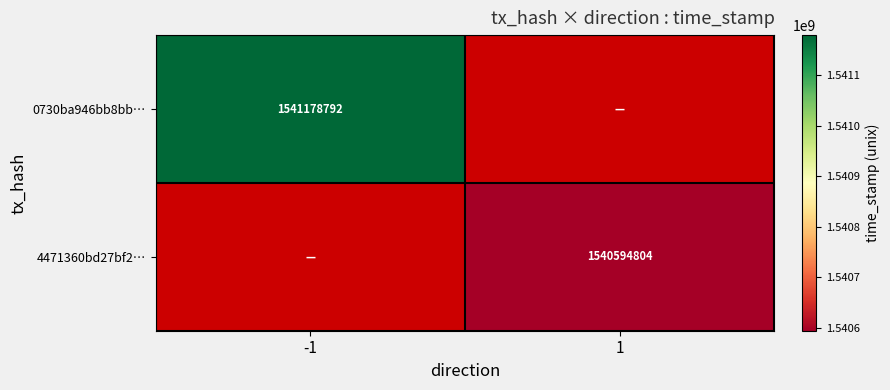

The value of 0730ba946bb8bb… at -1 is 1541178792. True or false?

True